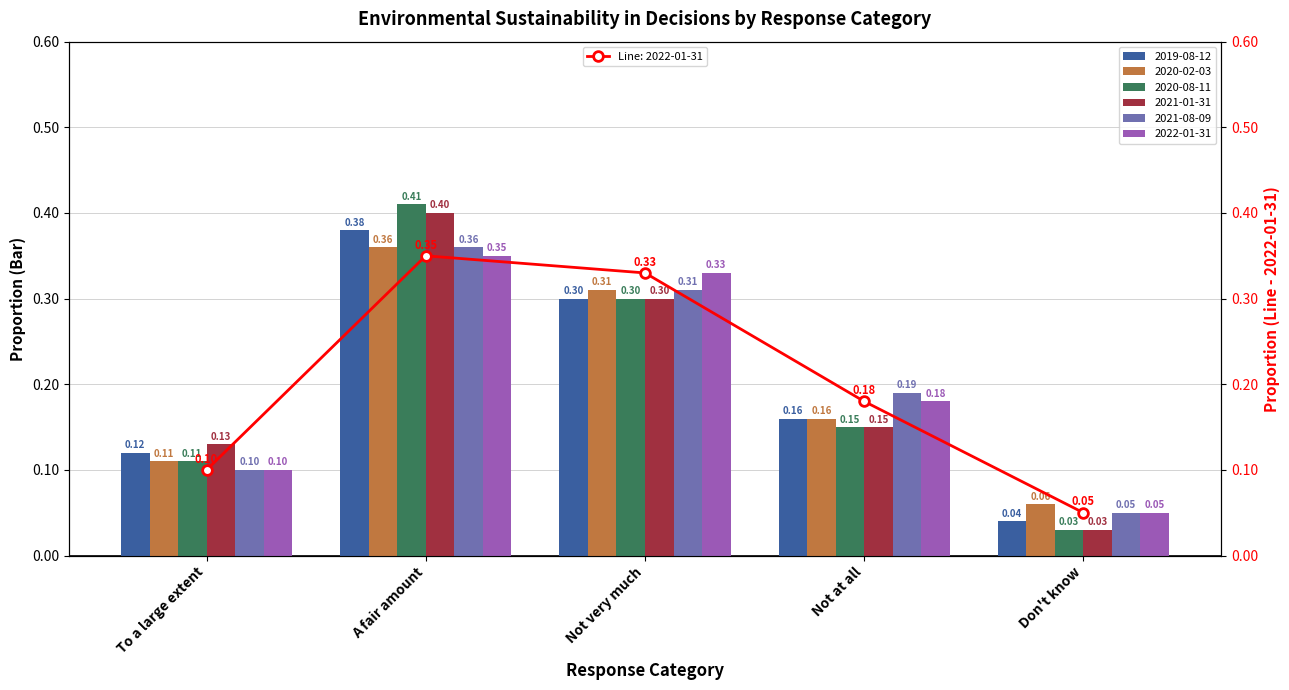

What is the label of the 4th bar from the right?

A fair amount